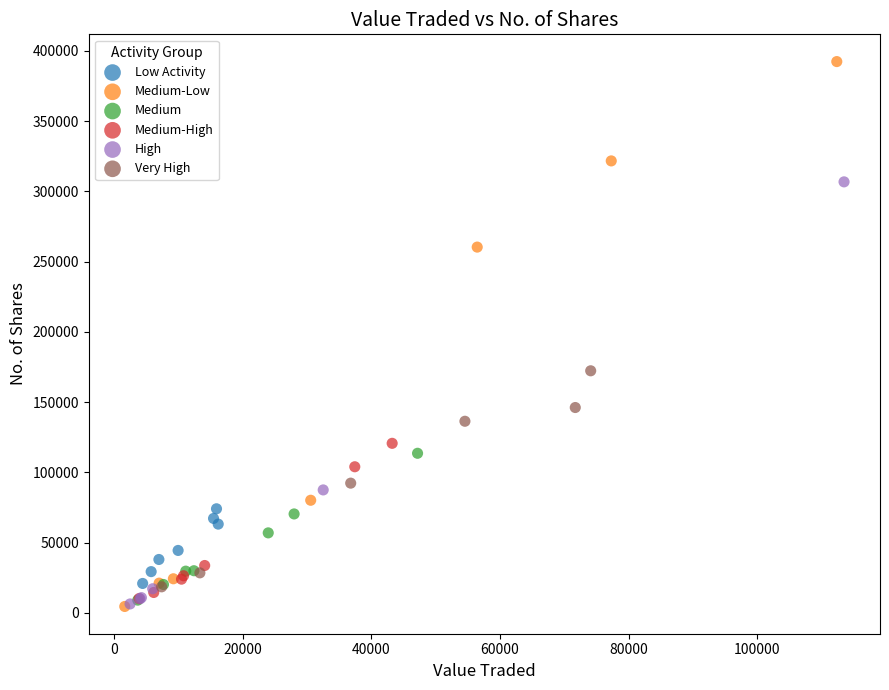

Which series has the widest spread of Y values?

Medium-Low